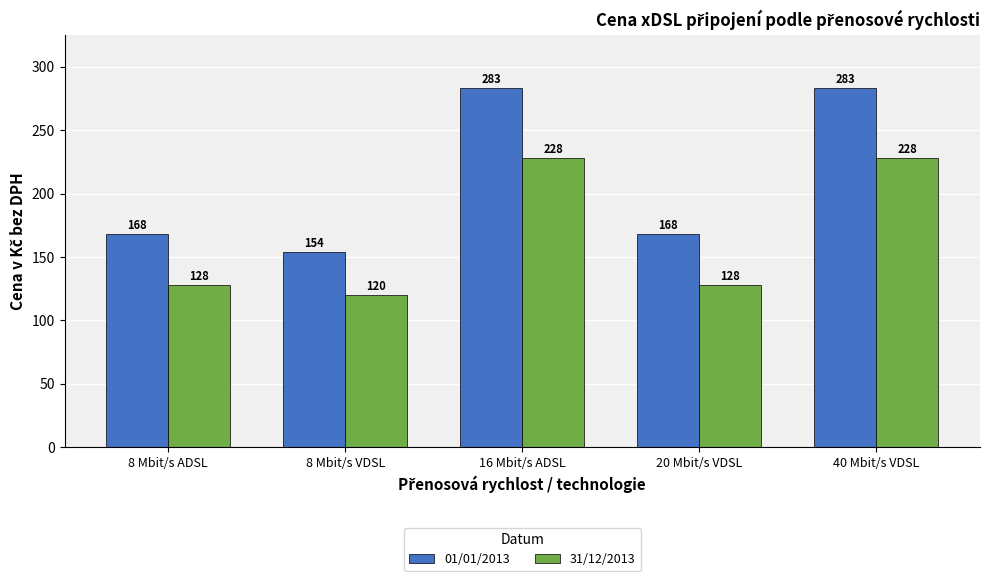

What is the maximum value for 31/12/2013?

228